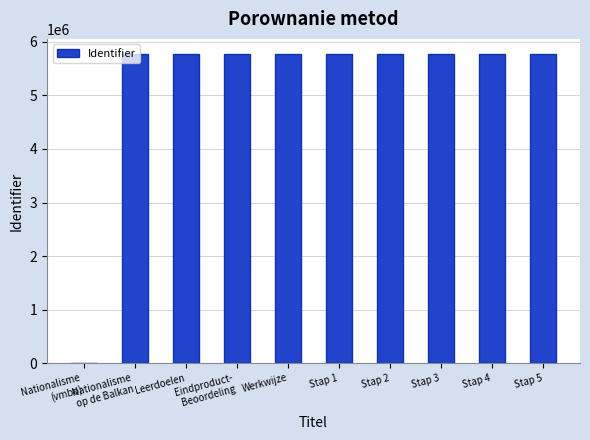

The value at Stap 4 is 3628714. True or false?

False